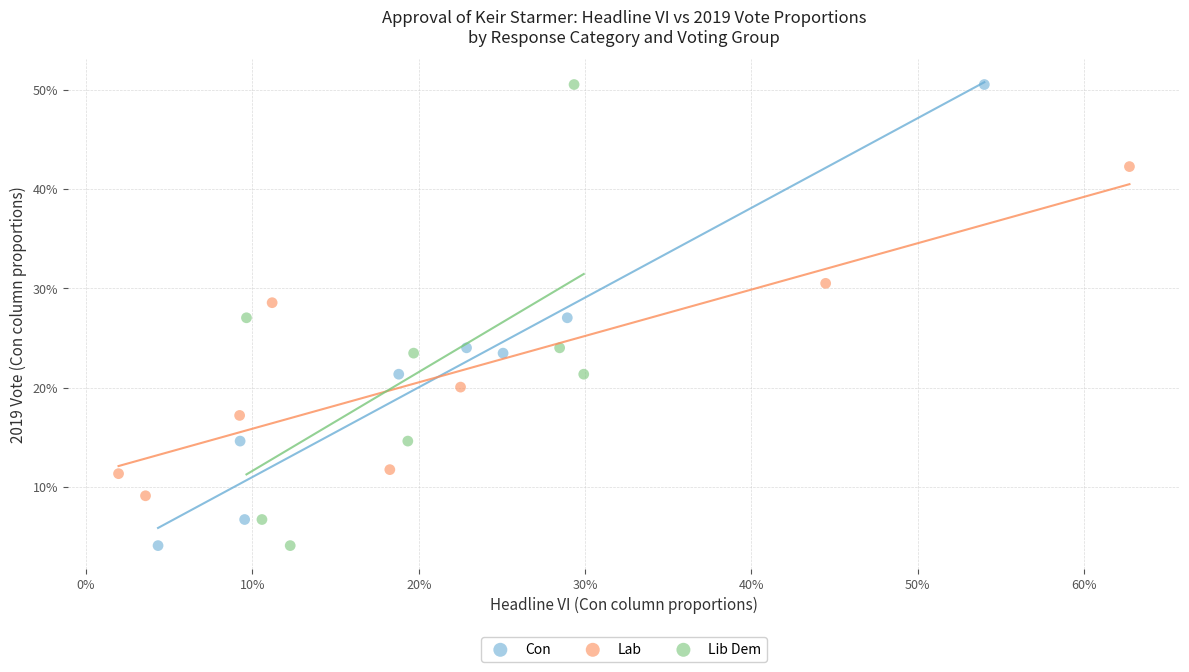

What are all the series names shown in the legend?

Con, Lab, Lib Dem